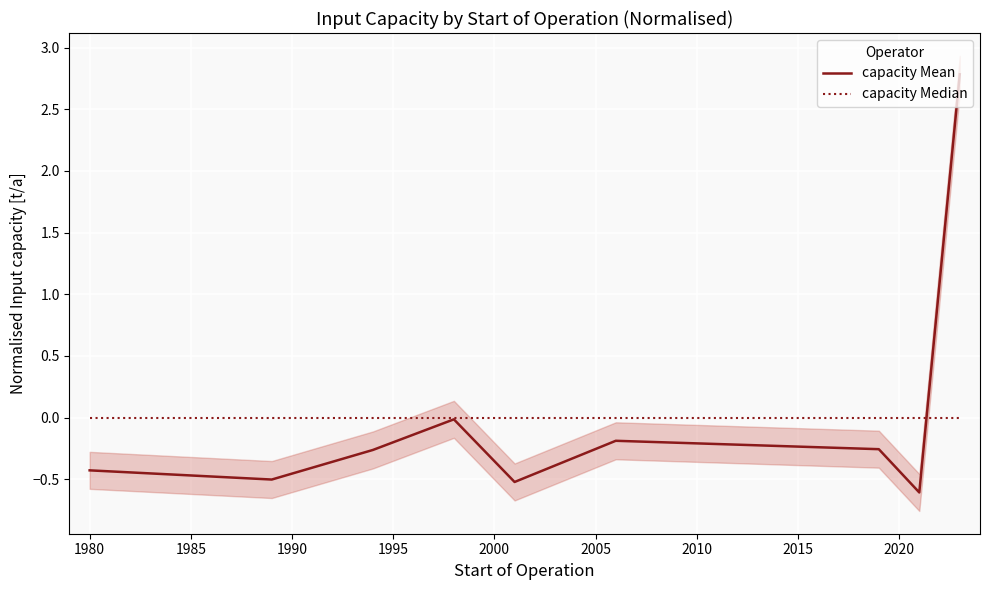

True or false: capacity Median and capacity Mean intersect in this chart.

True